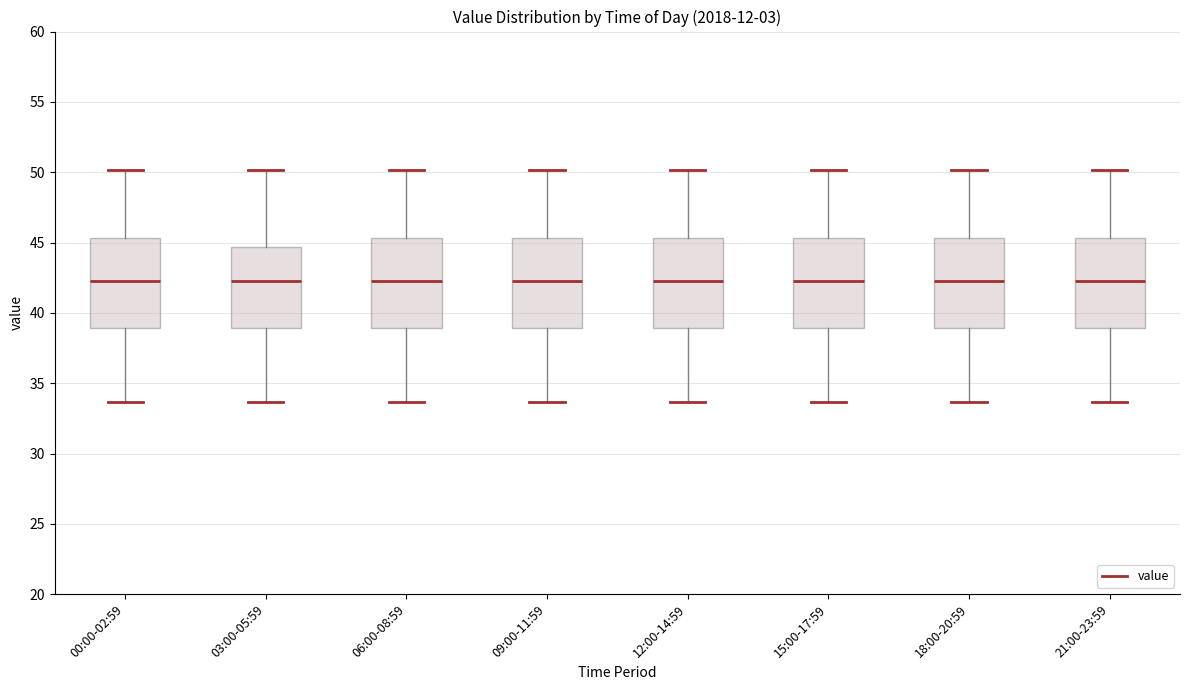

Where is the lower edge of the box for 21:00-23:59 on the y-axis? The values are not printed on the chart, so give them approximately, as read against the axis.

39.0